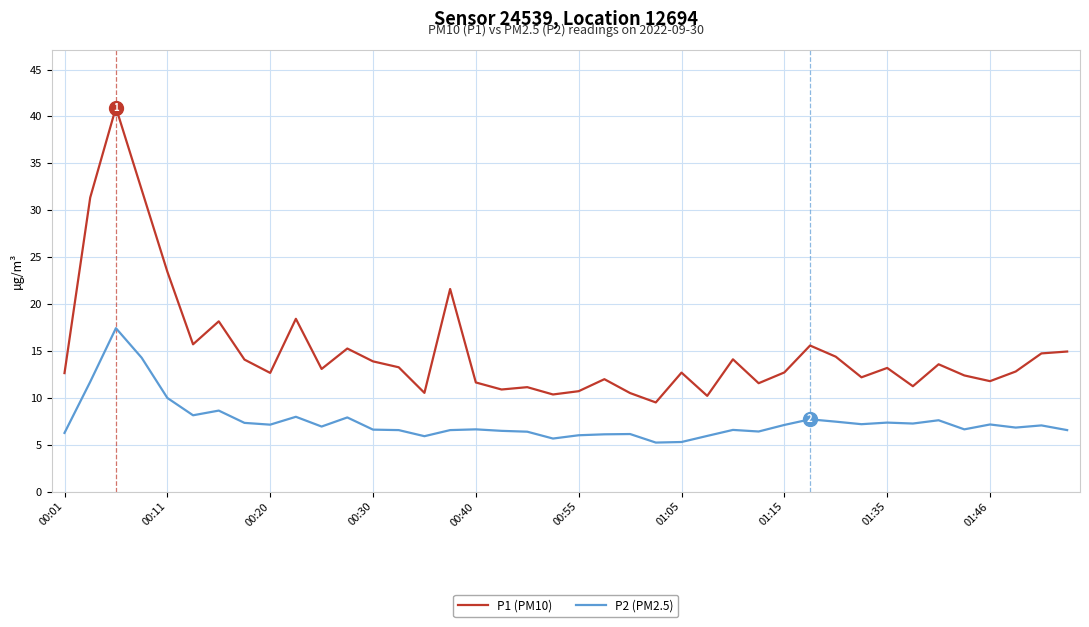

True or false: P1 (PM10) and P2 (PM2.5) intersect in this chart.

False